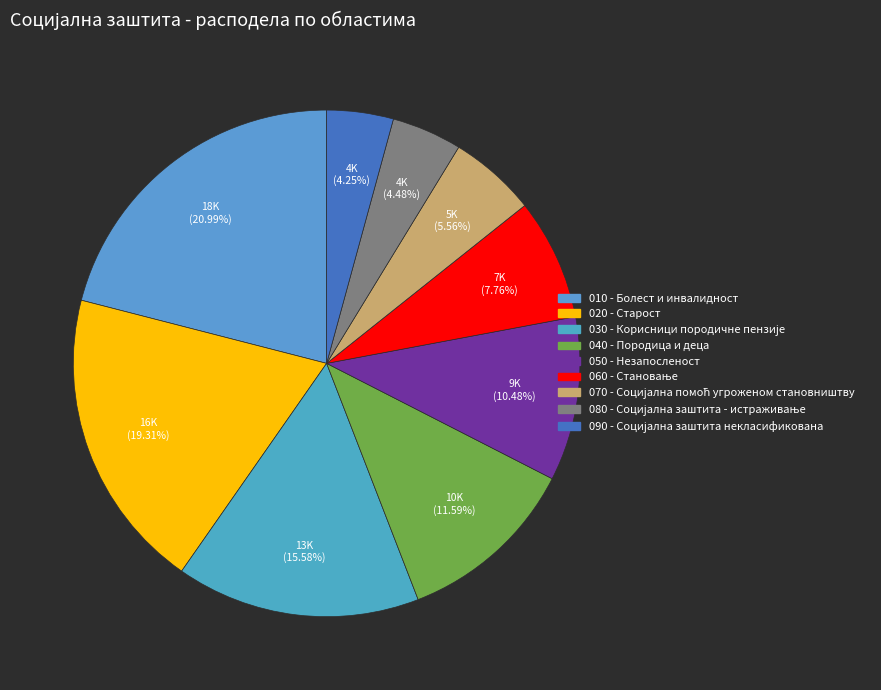

To the nearest percent, what percentage of the pie is 090 - Социјална заштита некласификована?

4%